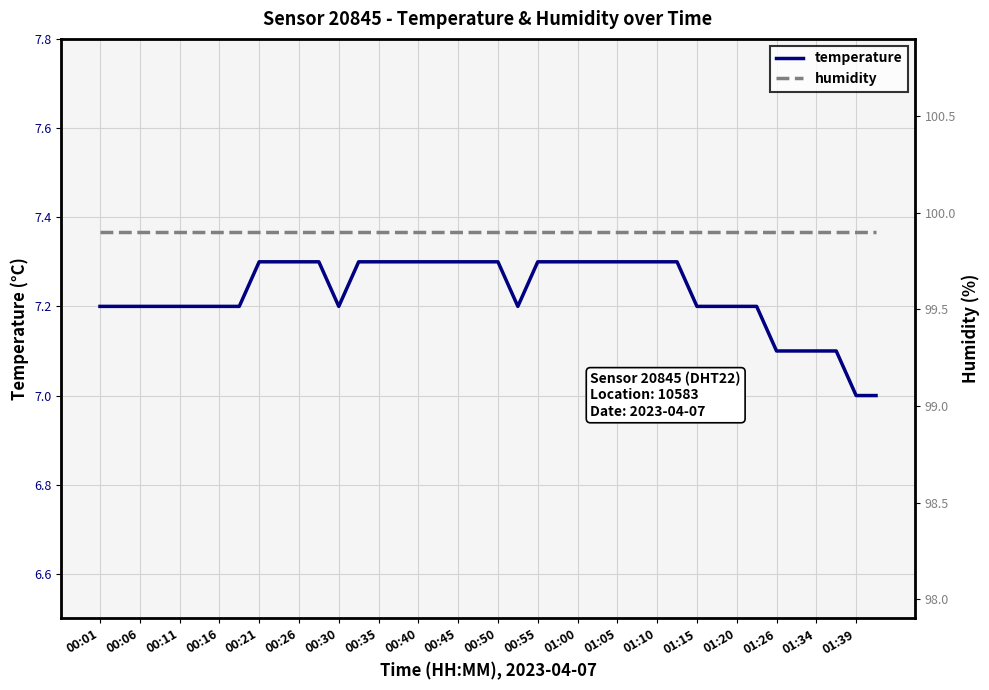

How many lines are shown in the chart?

2